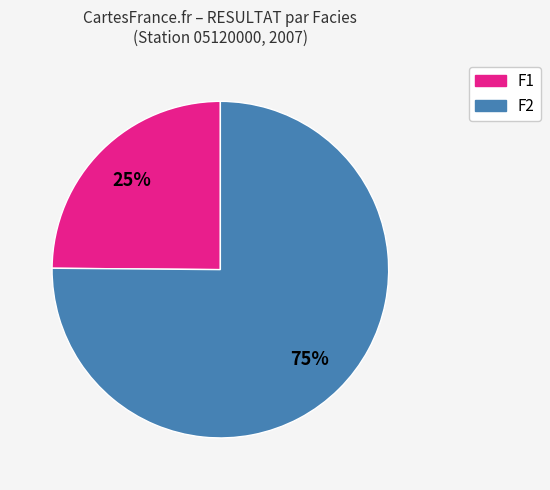

Is there a majority slice in this chart?

Yes